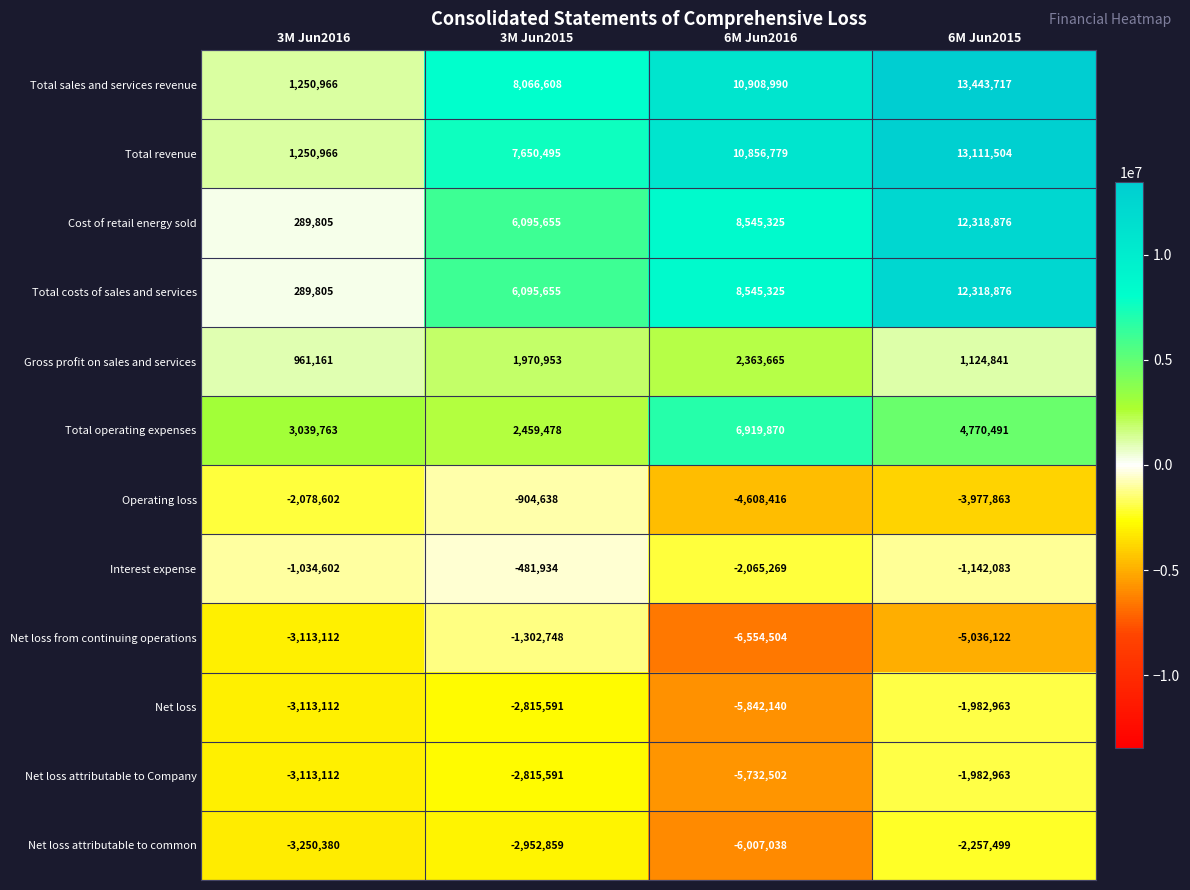

What is the minimum value shown in the chart?

-6554504